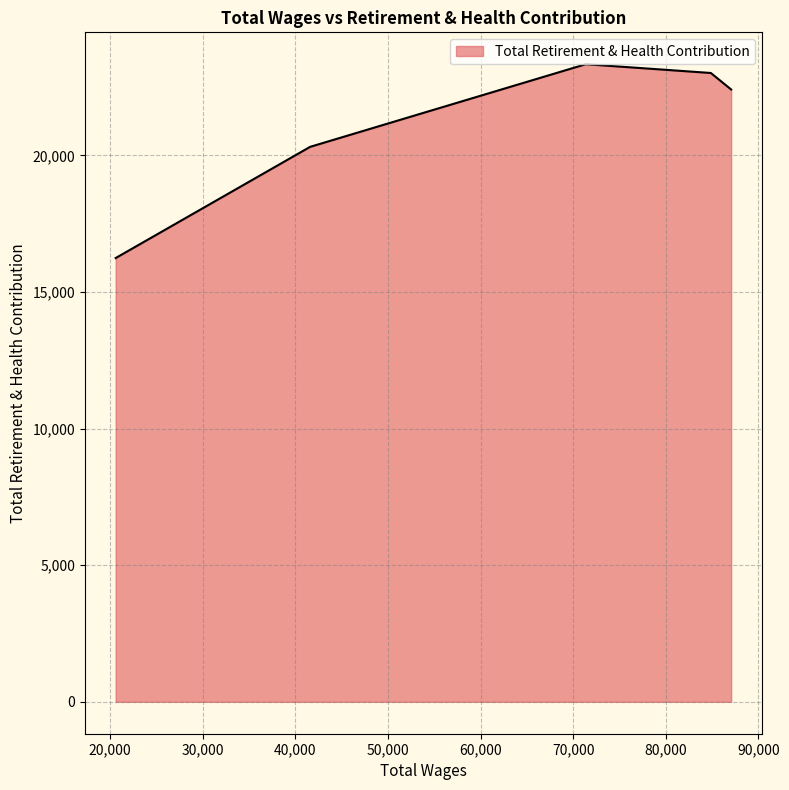

What is the smallest value displayed?

16241